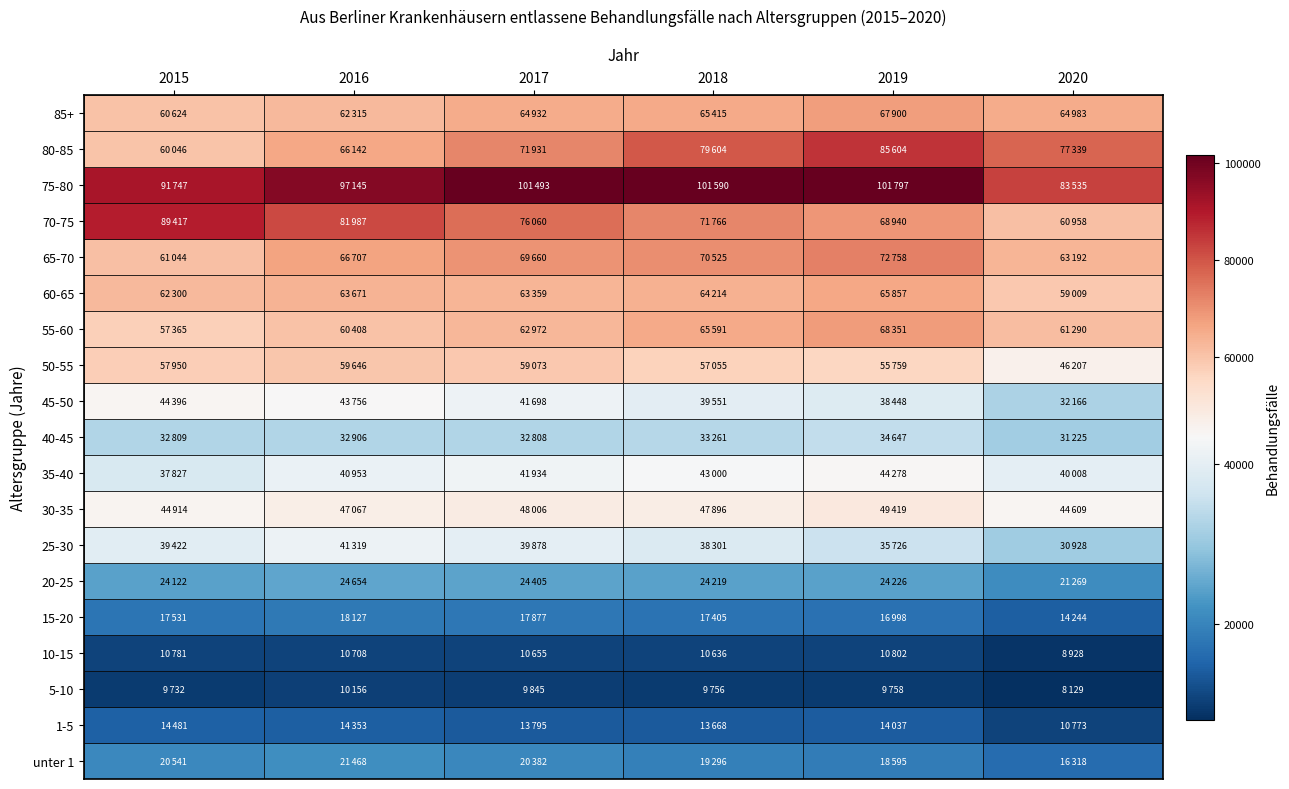

Read the 50-55 value at 0, to the nearest 50.

57950